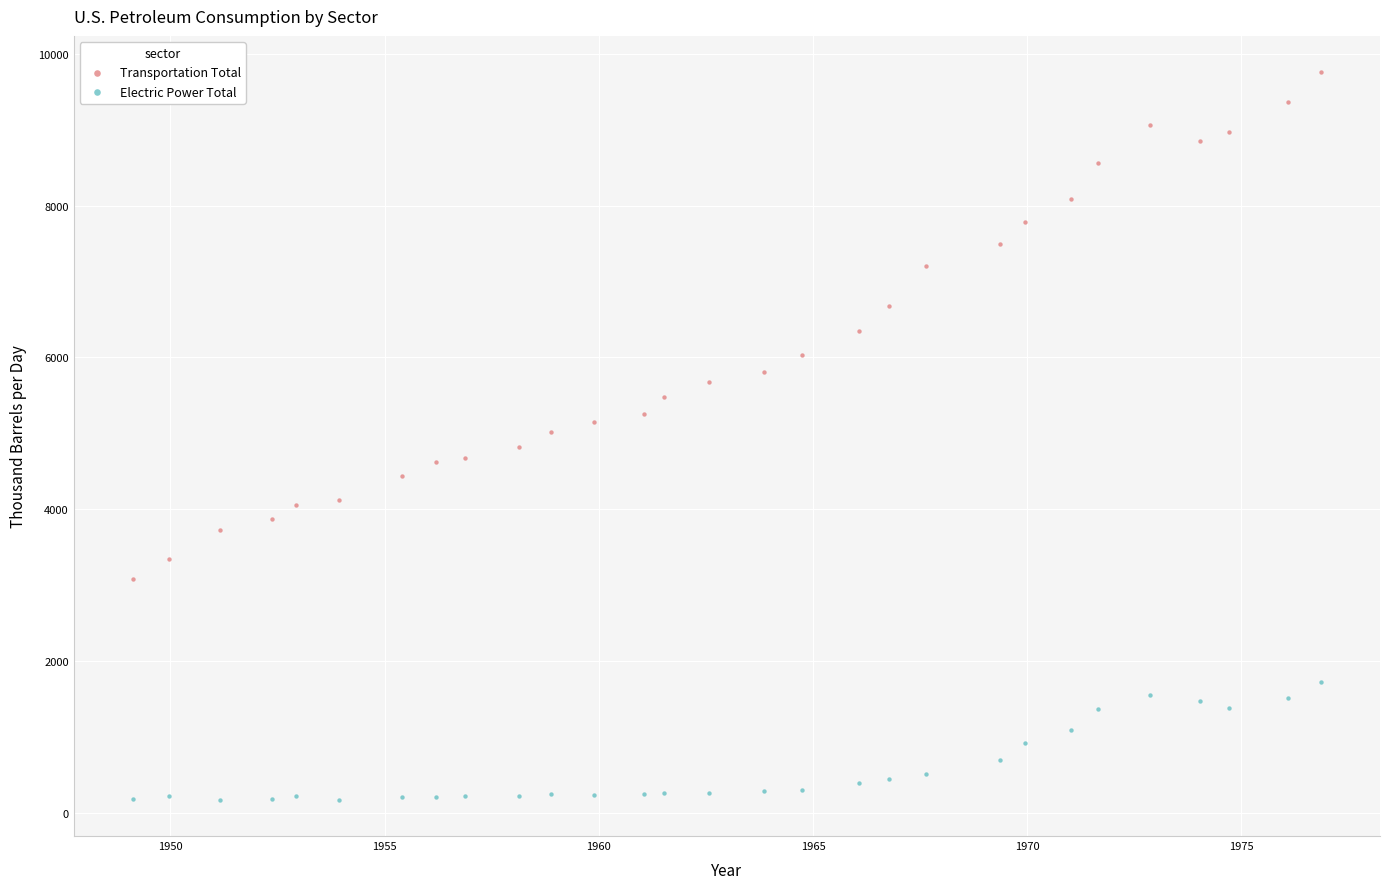

Across all data points, what is the range of Y values (max minus min)?

9585.5